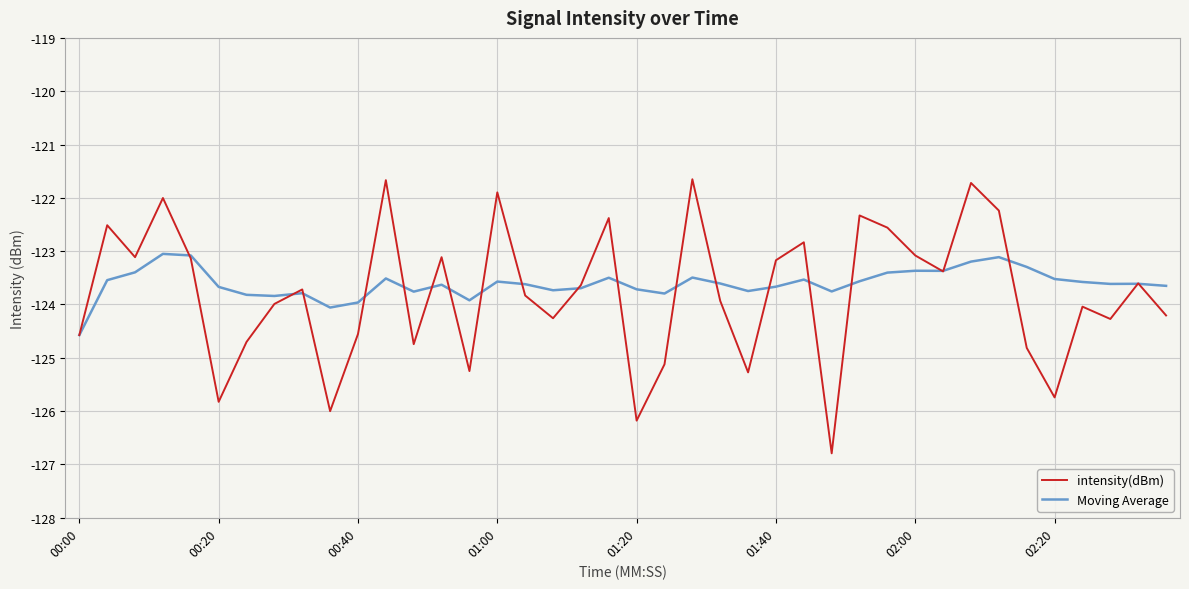

List the series in order of their peak value, lowest first.

Moving Average, intensity(dBm)